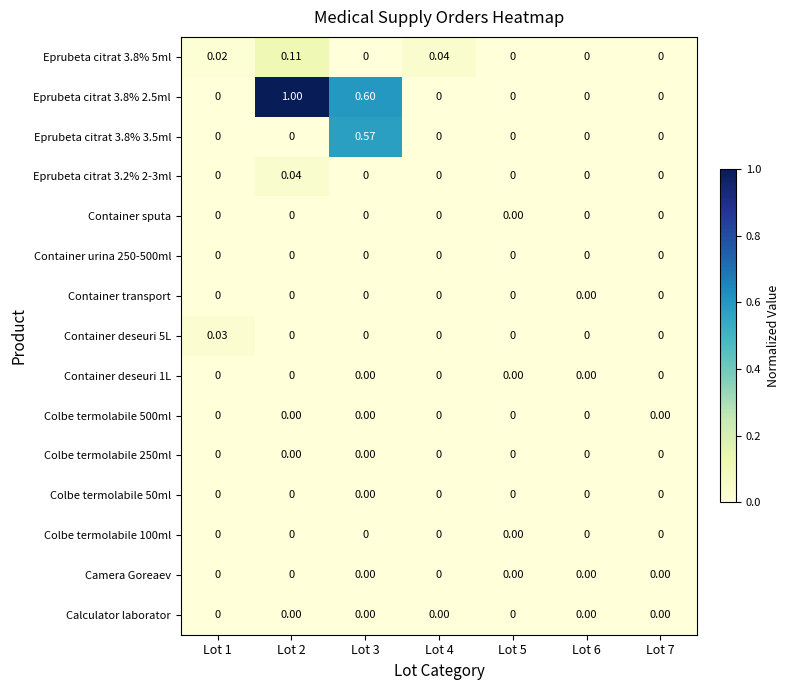

How many categories are shown in the chart?

7